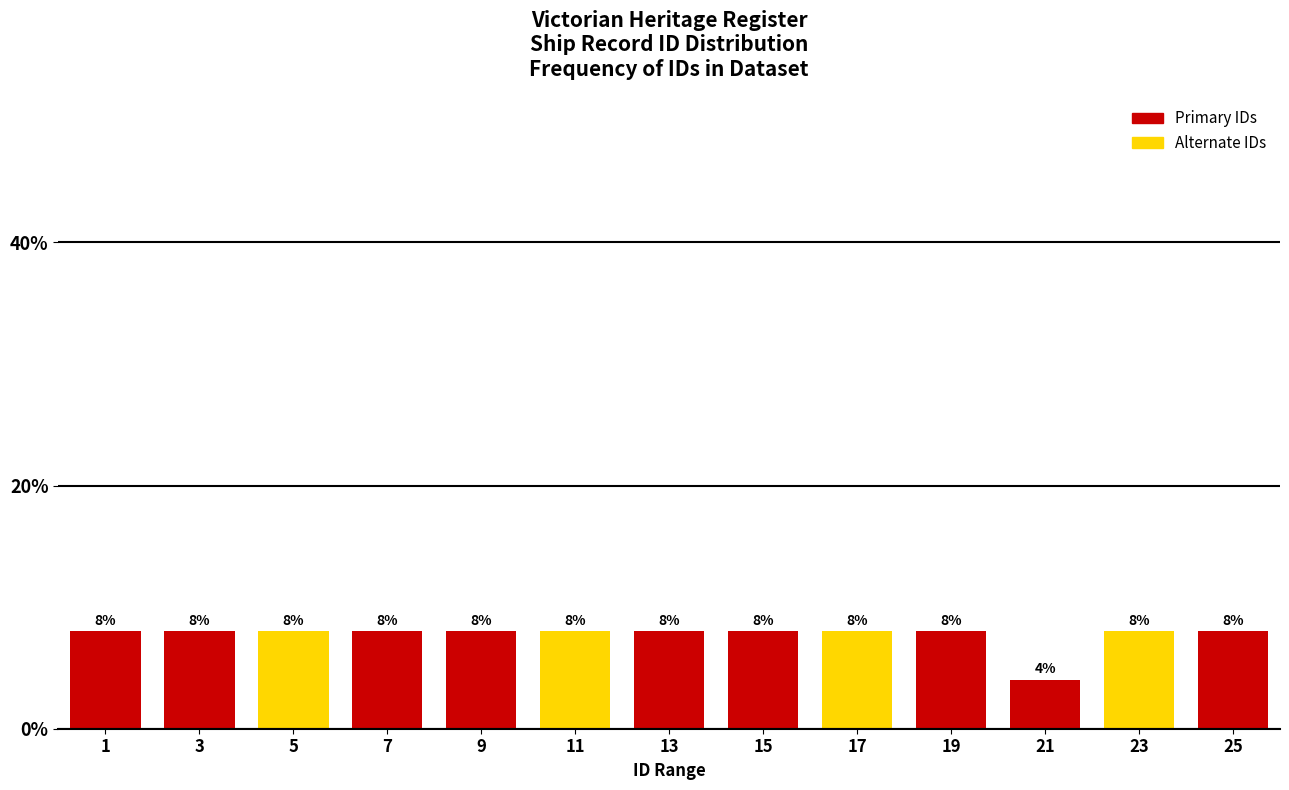

Reading left to right, list all the values displayed in this chart.

1=8	3=8	5=8	7=8	9=8	11=8	13=8	15=8	17=8	19=8	21=4	23=8	25=8